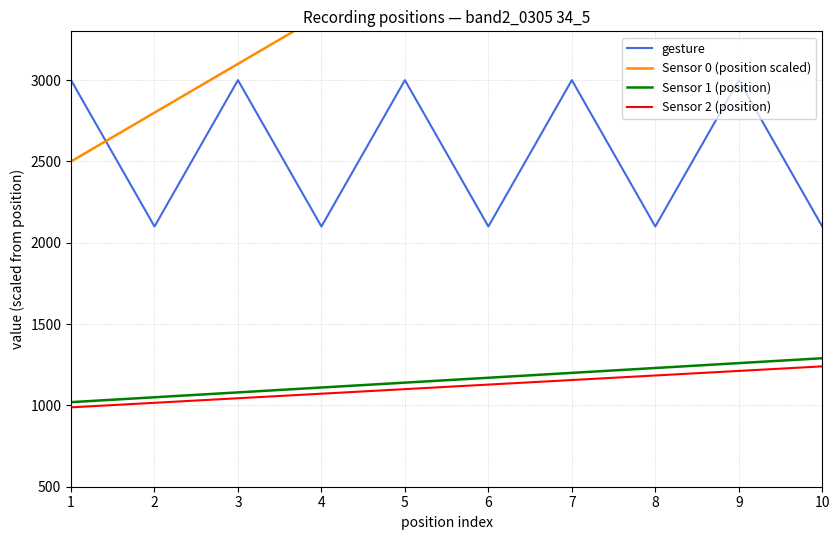

Where do Sensor 0 (position scaled) and gesture first cross each other?

1 and 2